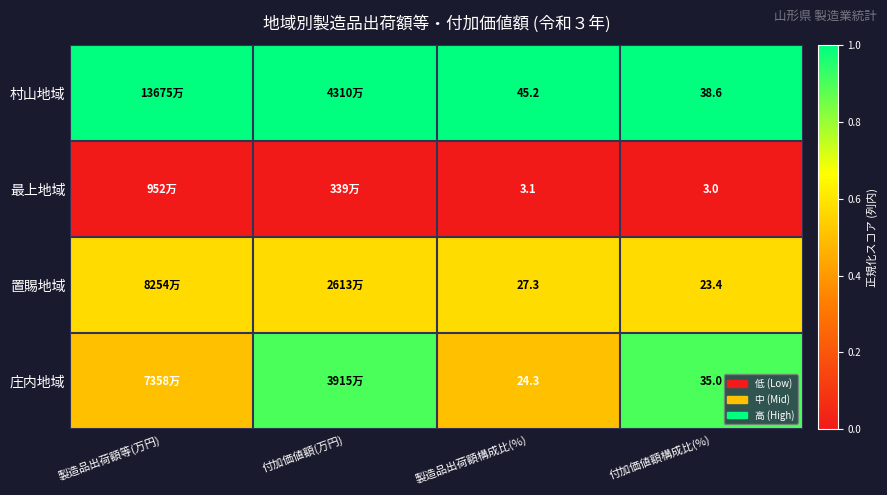

At how many categories does at least one series exceed 0?

4